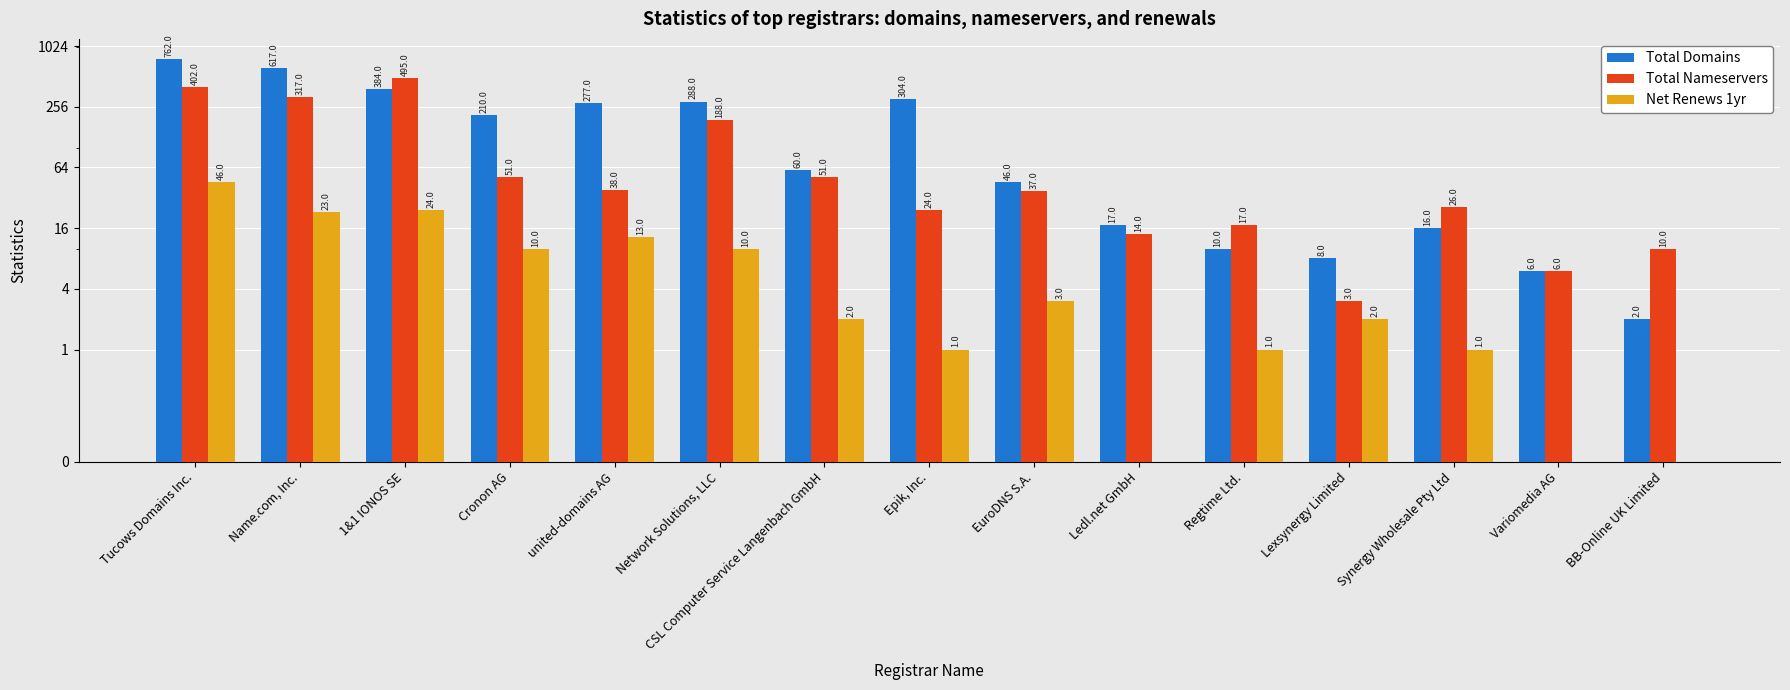

Which series has the largest range (max minus min)?

Total Domains